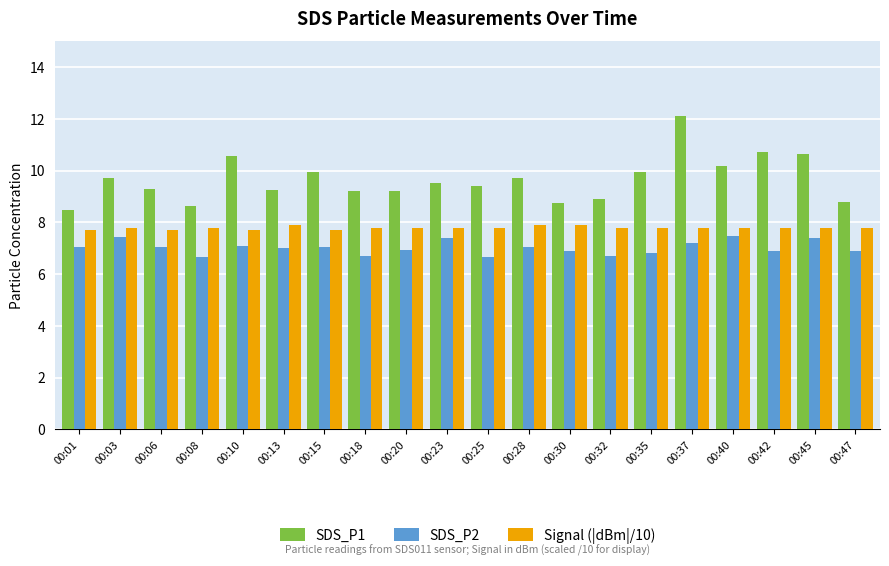

Which series has the largest total across all categories?

SDS_P1